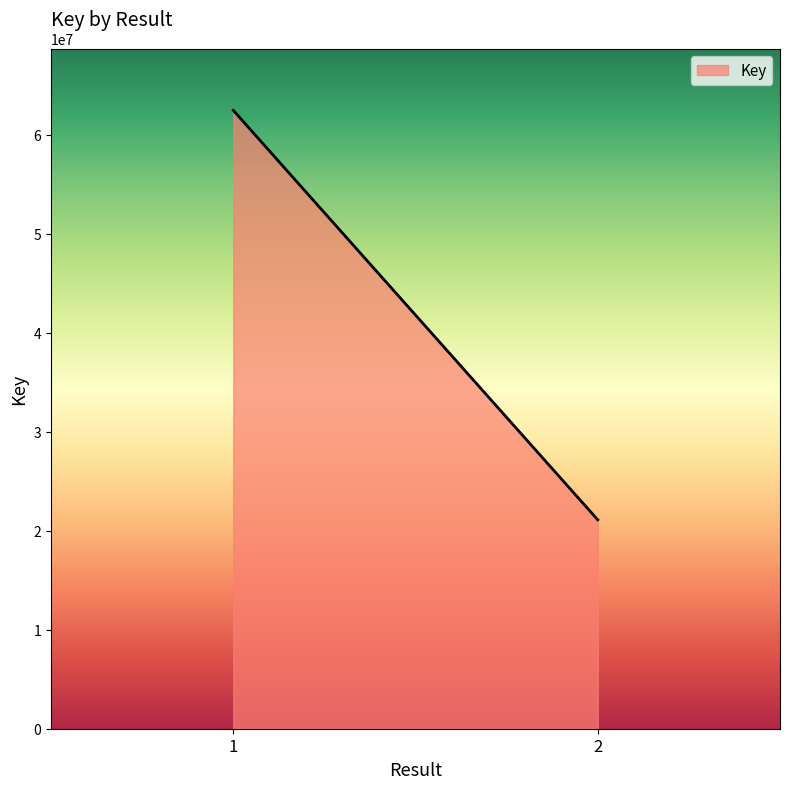

What is the maximum value shown in the chart?

62480451